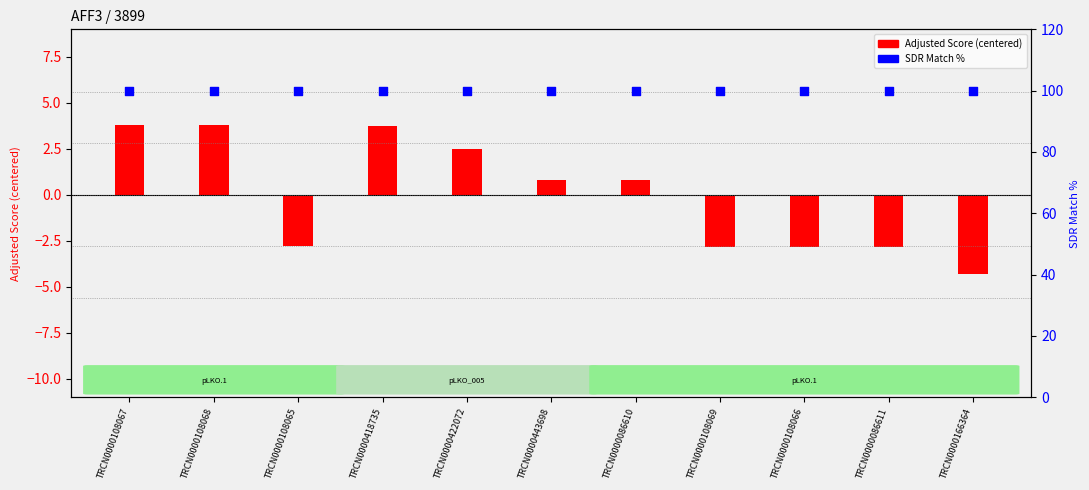

Which series has the widest spread of Y values?

Adjusted Score (centered)